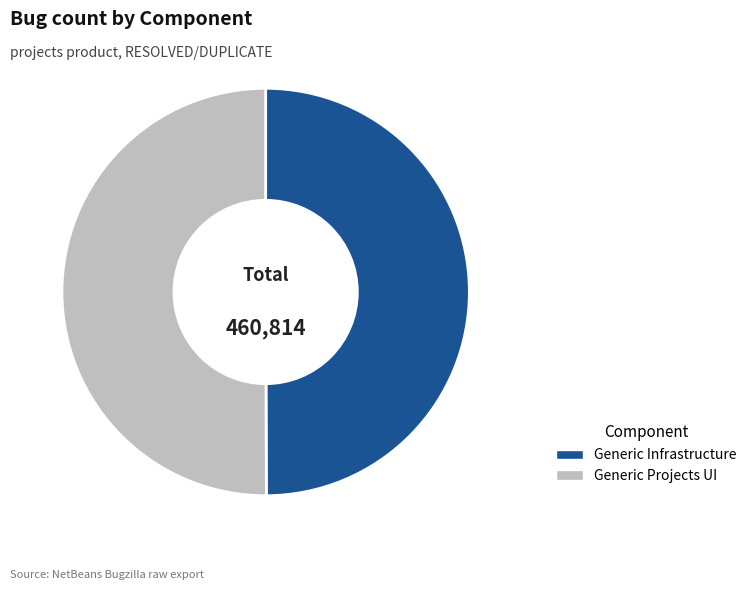

How many slices are in this pie chart?

2